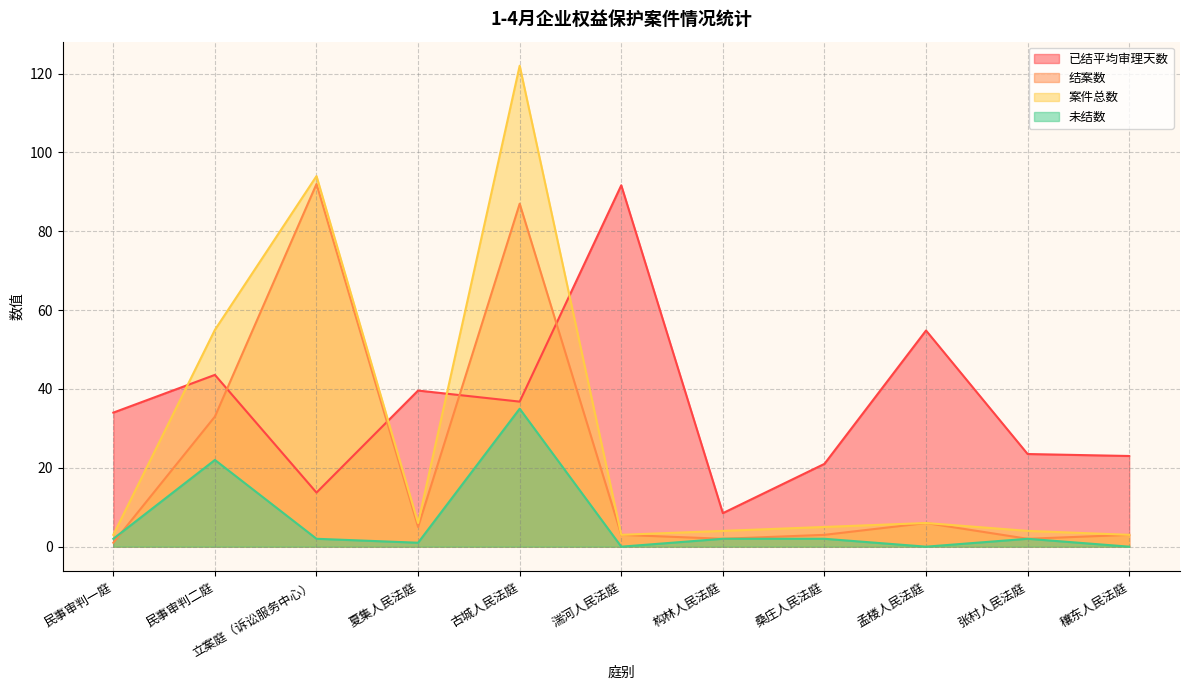

How many values in the 结案数 series are below 3?

3